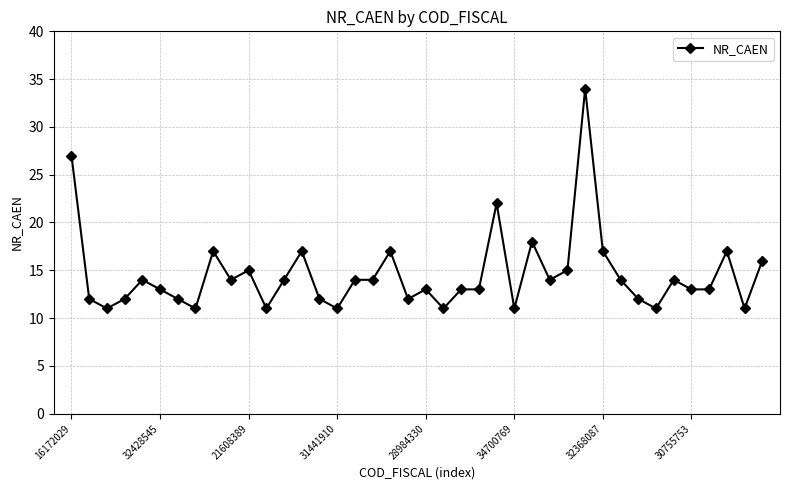

How many categories are shown in the chart?

40